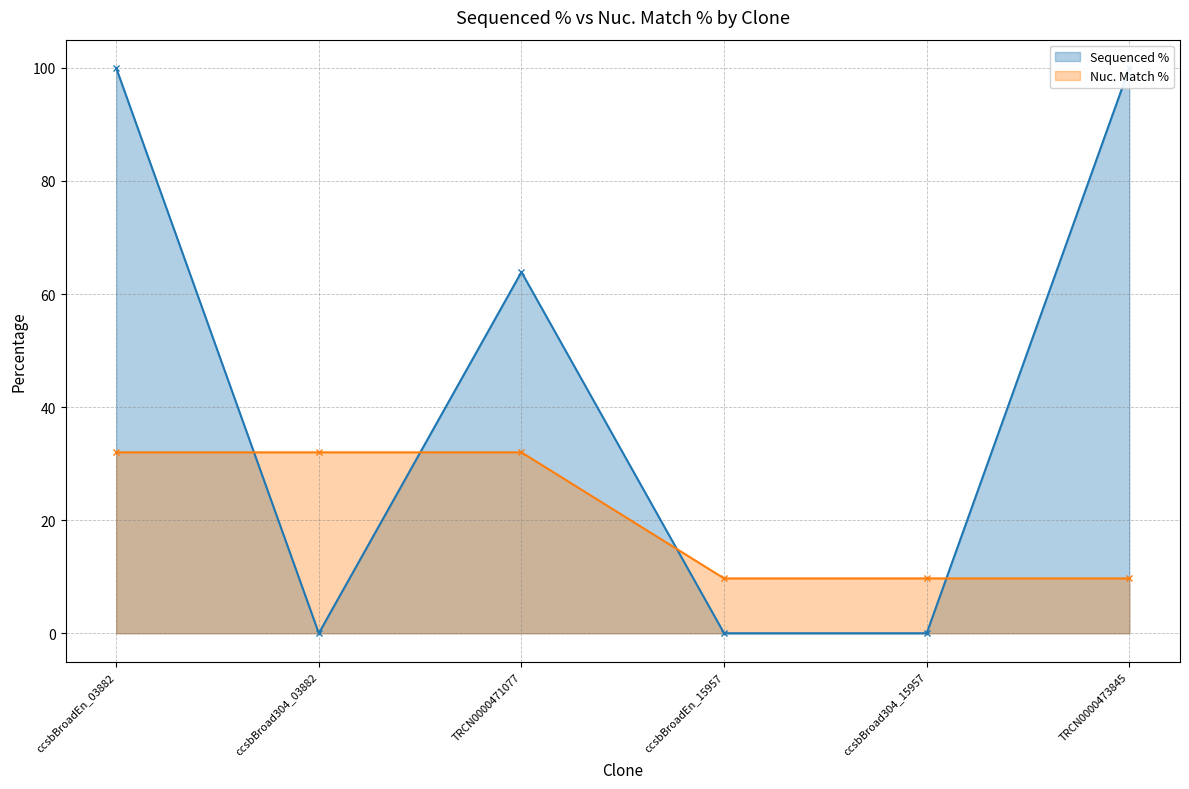

How many data points does each series have?

6